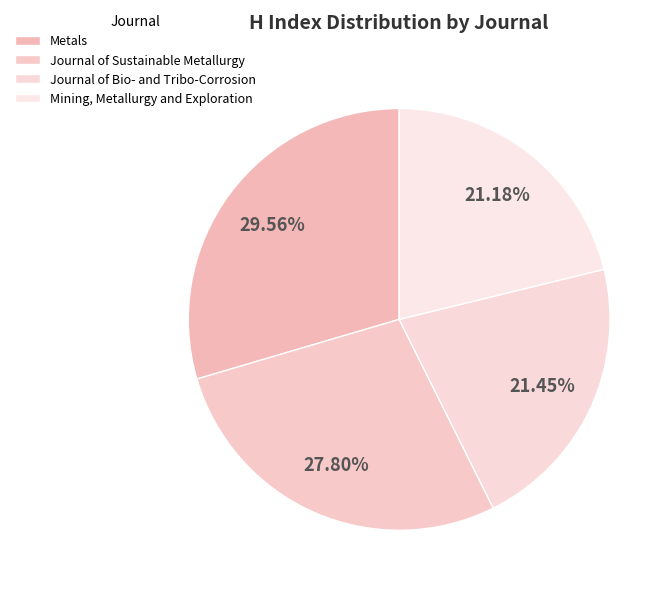

The Journal of Sustainable Metallurgy slice represents 19% of the pie. True or false?

False